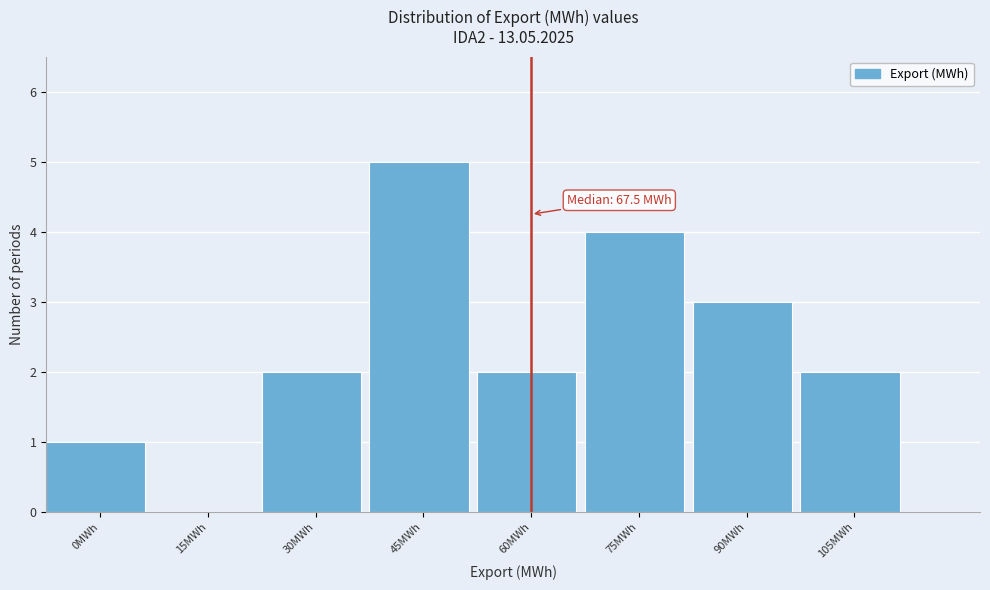

Reading right to left, extract all data points from this chart.

105MWh=2	90MWh=3	75MWh=4	60MWh=2	45MWh=5	30MWh=2	15MWh=0	0MWh=1